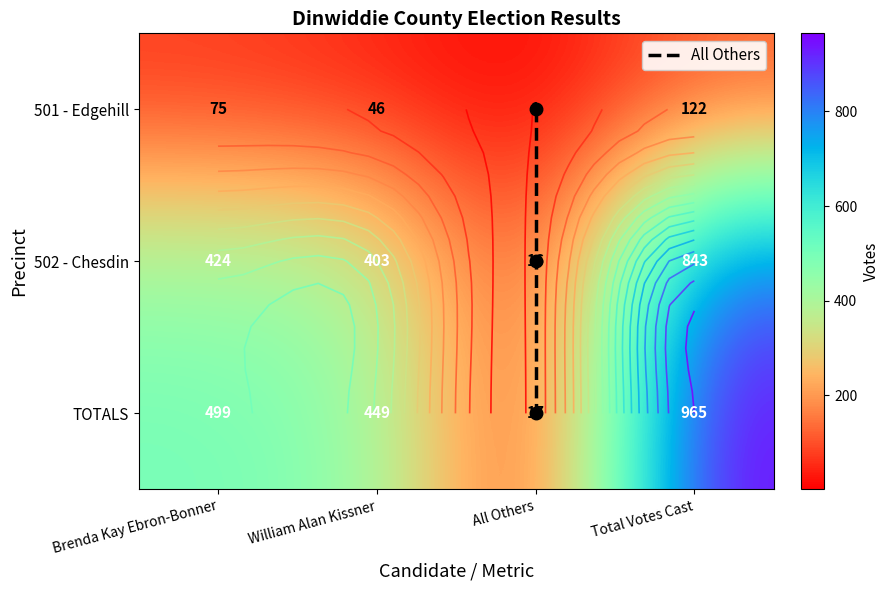

What is the difference between the maximum and second lowest values in the 501 - Edgehill series?

76